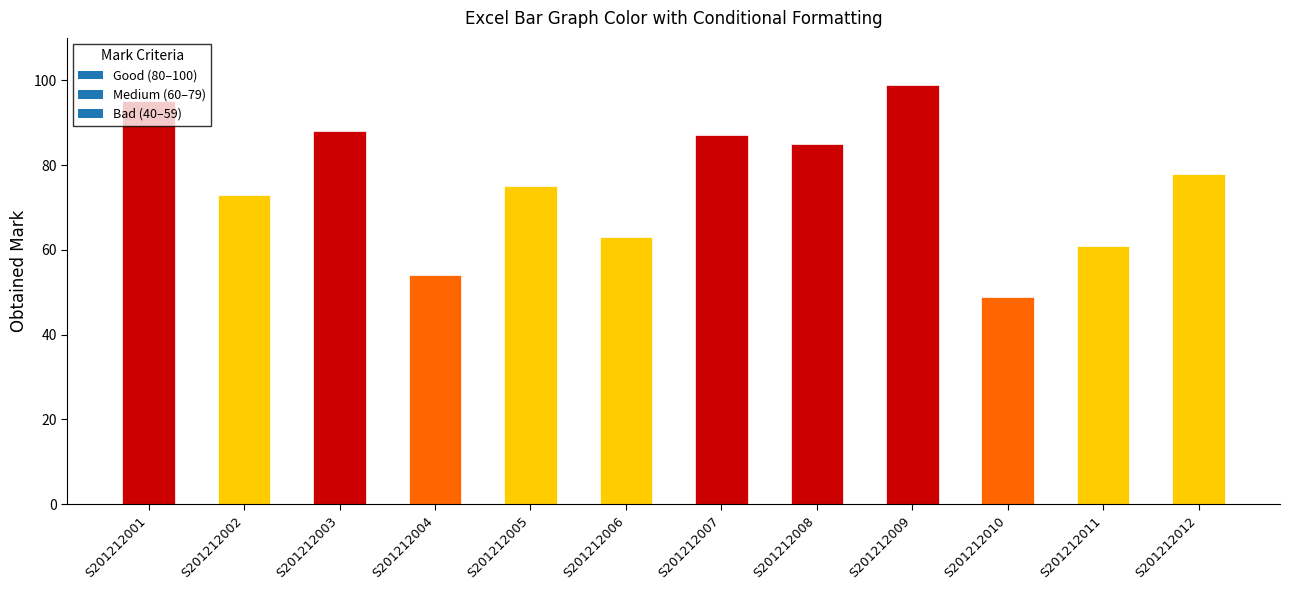

What is the sum of the values at S201212011 and S201212005?

136